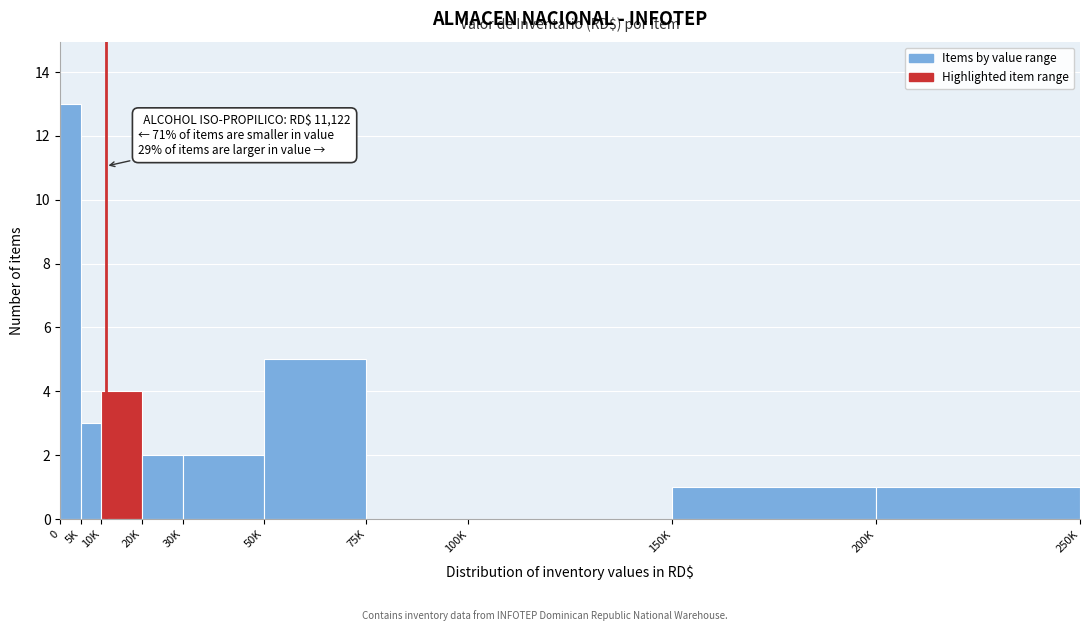

Reading right to left, list all the values displayed in this chart.

200K=1	150K=1	100K=0	75K=0	50K=5	30K=2	20K=2	10K=4	5K=3	0=13